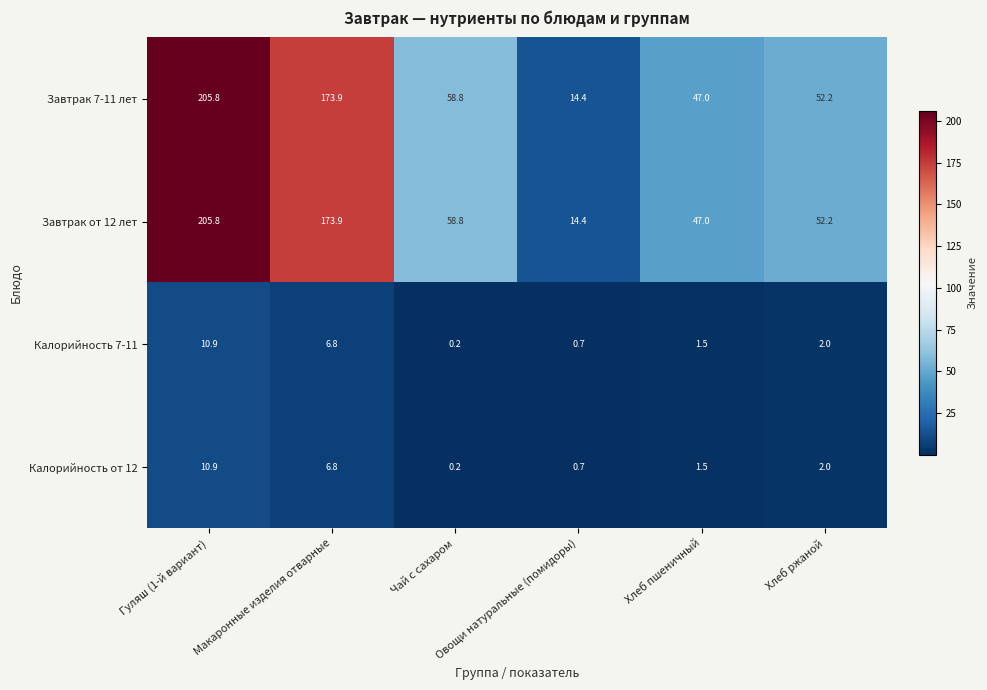

What is the sum of all Калорийность 7-11 values?

22.1